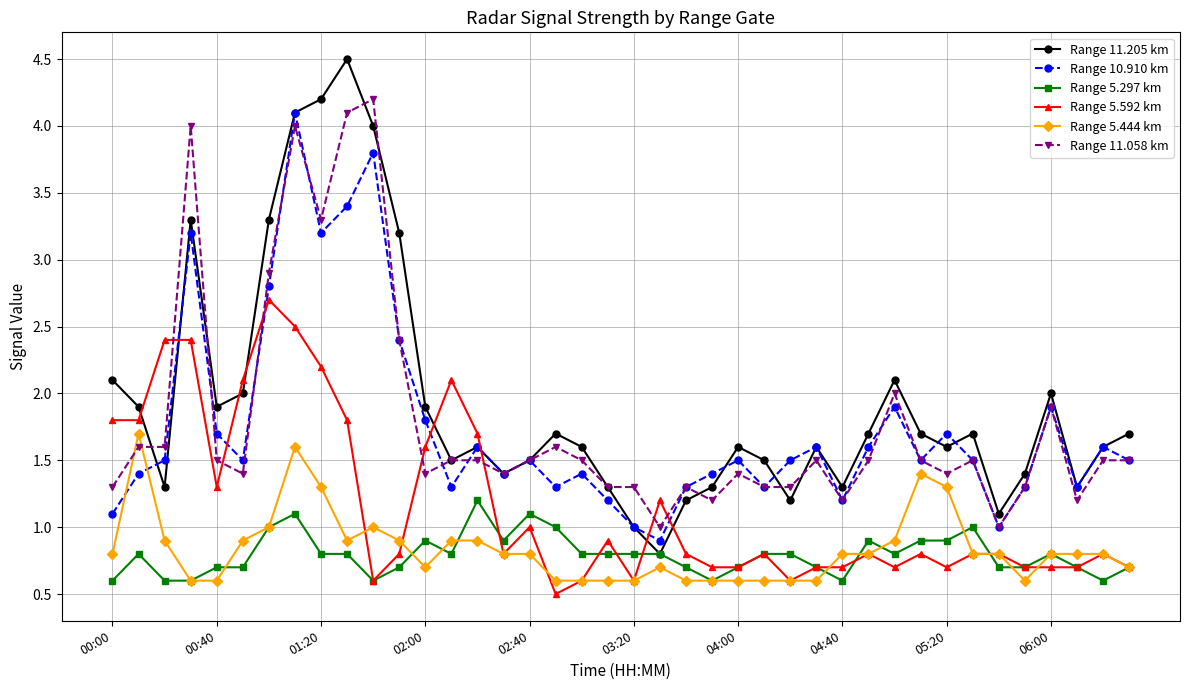

Reading left to right, what are all the values shown in this chart?

Range 11.205 km: 2.1	1.9	1.3	3.3	1.9	2.0	3.3	4.1	4.2	4.5	4.0	3.2	1.9	1.5	1.6	1.4	1.5	1.7	1.6	1.3	1.0	0.8	1.2	1.3	1.6	1.5	1.2	1.6	1.3	1.7	2.1	1.7	1.6	1.7	1.1	1.4	2.0	1.3	1.6	1.7
Range 10.910 km: 1.1	1.4	1.5	3.2	1.7	1.5	2.8	4.1	3.2	3.4	3.8	2.4	1.8	1.3	1.6	1.4	1.5	1.3	1.4	1.2	1.0	0.9	1.3	1.4	1.5	1.3	1.5	1.6	1.2	1.6	1.9	1.5	1.7	1.5	1.0	1.3	1.9	1.3	1.6	1.5
Range 5.297 km: 0.6	0.8	0.6	0.6	0.7	0.7	1.0	1.1	0.8	0.8	0.6	0.7	0.9	0.8	1.2	0.9	1.1	1.0	0.8	0.8	0.8	0.8	0.7	0.6	0.7	0.8	0.8	0.7	0.6	0.9	0.8	0.9	0.9	1.0	0.7	0.7	0.8	0.7	0.6	0.7
Range 5.592 km: 1.8	1.8	2.4	2.4	1.3	2.1	2.7	2.5	2.2	1.8	0.6	0.8	1.6	2.1	1.7	0.8	1.0	0.5	0.6	0.9	0.6	1.2	0.8	0.7	0.7	0.8	0.6	0.7	0.7	0.8	0.7	0.8	0.7	0.8	0.8	0.7	0.7	0.7	0.8	0.7
Range 5.444 km: 0.8	1.7	0.9	0.6	0.6	0.9	1.0	1.6	1.3	0.9	1.0	0.9	0.7	0.9	0.9	0.8	0.8	0.6	0.6	0.6	0.6	0.7	0.6	0.6	0.6	0.6	0.6	0.6	0.8	0.8	0.9	1.4	1.3	0.8	0.8	0.6	0.8	0.8	0.8	0.7
Range 11.058 km: 1.3	1.6	1.6	4.0	1.5	1.4	2.9	4.0	3.3	4.1	4.2	2.4	1.4	1.5	1.5	1.4	1.5	1.6	1.5	1.3	1.3	1.0	1.3	1.2	1.4	1.3	1.3	1.5	1.2	1.5	2.0	1.5	1.4	1.5	1.0	1.3	1.9	1.2	1.5	1.5